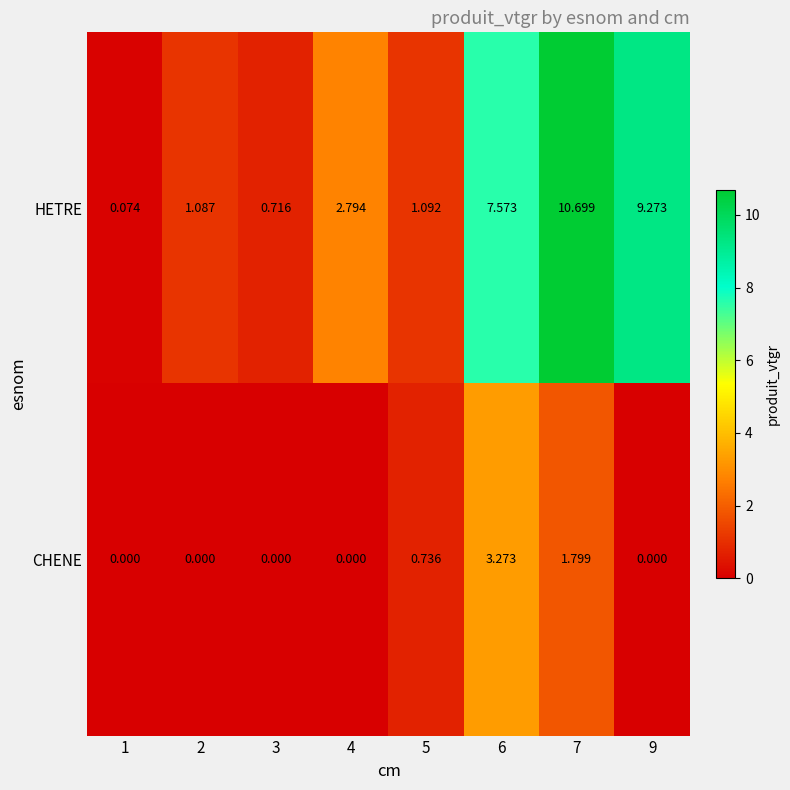

Which series has the widest spread of values?

HETRE